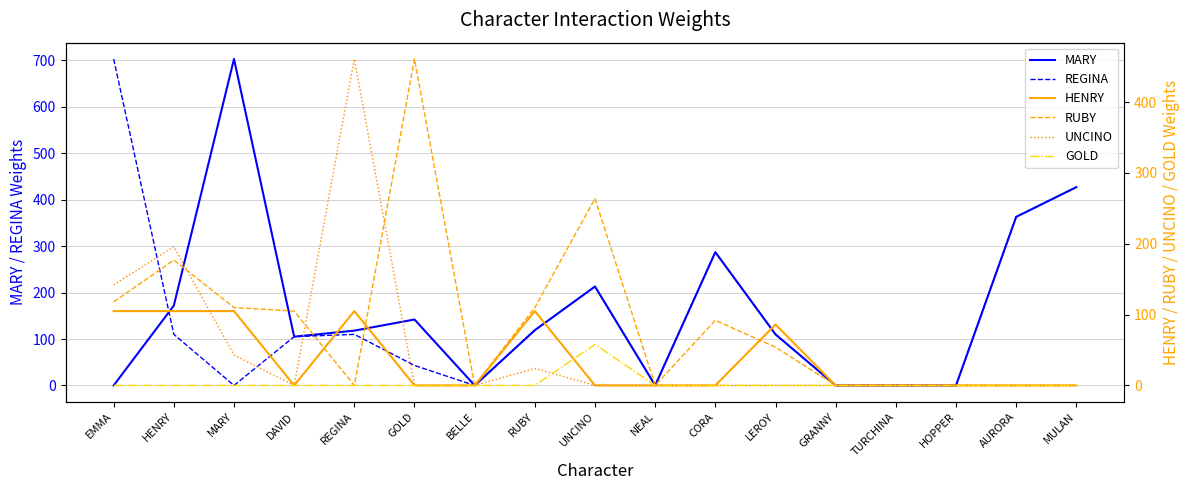

At which label does UNCINO reach its peak?

REGINA